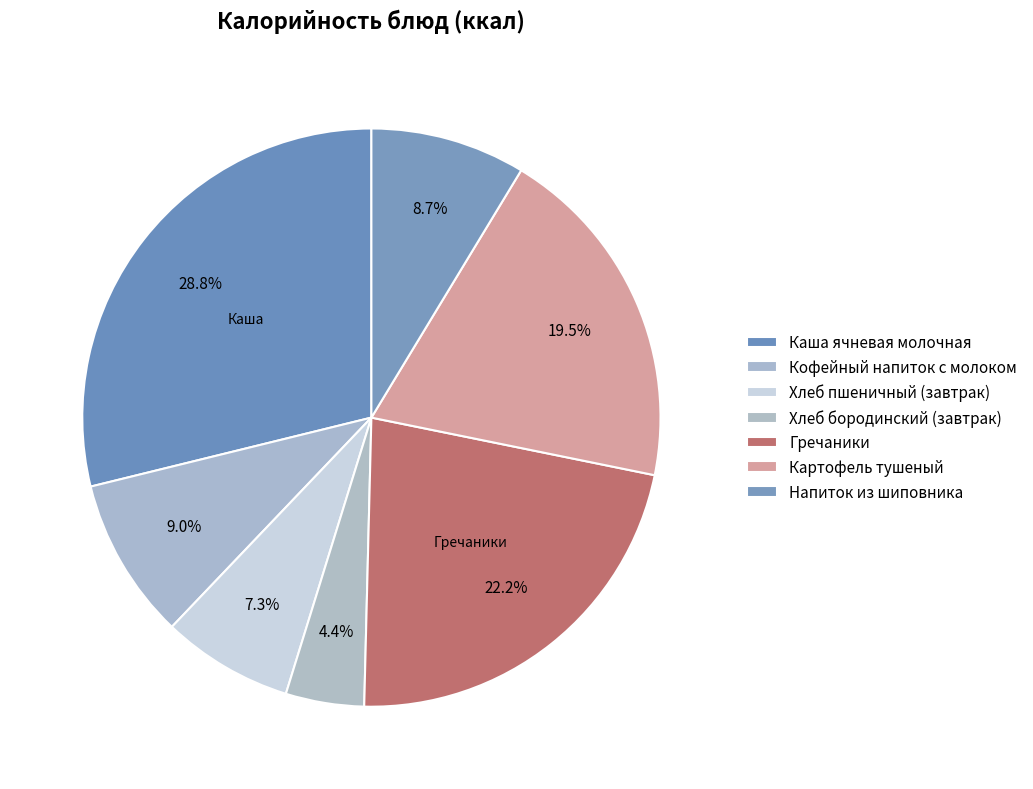

Which category has the biggest portion of the pie?

Каша ячневая молочная